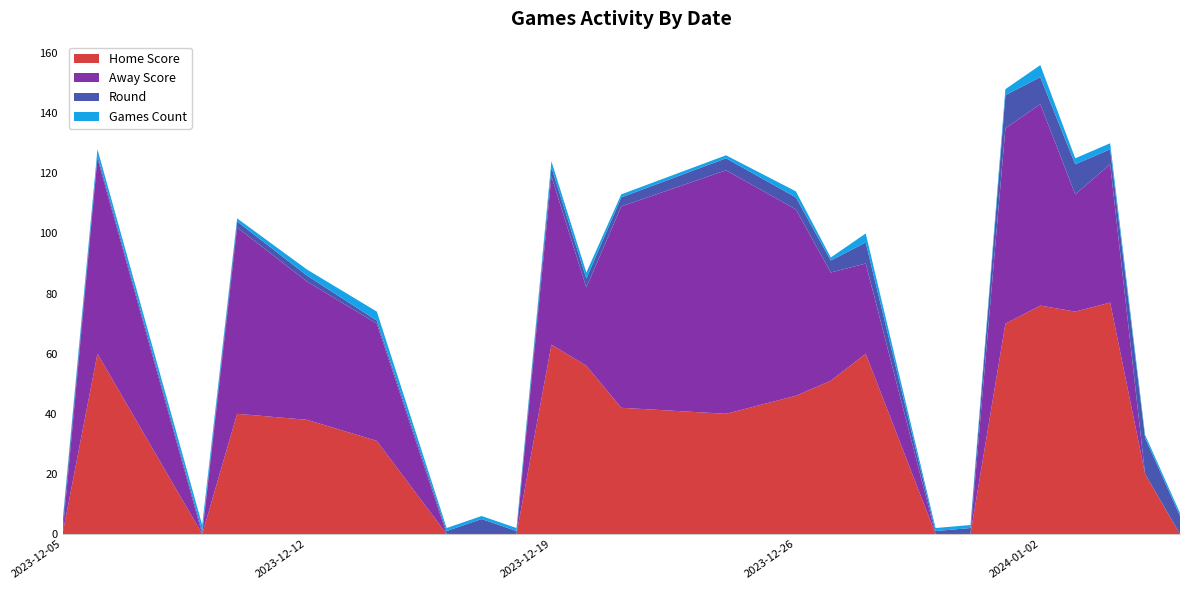

Reading left to right, extract all data points from this chart.

Home Score: 2023-12-05=0	2023-12-06=60	2023-12-09=0	2023-12-10=40	2023-12-12=38	2023-12-14=31	2023-12-16=0	2023-12-17=0	2023-12-18=0	2023-12-19=63	2023-12-20=56	2023-12-21=42	2023-12-24=40	2023-12-26=46	2023-12-27=51	2023-12-28=60	2023-12-30=0	2023-12-31=0	2024-01-01=70	2024-01-02=76	2024-01-03=74	2024-01-04=77	2024-01-05=20	2024-01-06=0
Away Score: 2023-12-05=0	2023-12-06=65	2023-12-09=0	2023-12-10=62	2023-12-12=46	2023-12-14=39	2023-12-16=0	2023-12-17=0	2023-12-18=0	2023-12-19=56	2023-12-20=26	2023-12-21=67	2023-12-24=81	2023-12-26=62	2023-12-27=36	2023-12-28=30	2023-12-30=0	2023-12-31=0	2024-01-01=65	2024-01-02=67	2024-01-03=39	2024-01-04=46	2024-01-05=0	2024-01-06=0
Round: 2023-12-05=3	2023-12-06=1	2023-12-09=1	2023-12-10=2	2023-12-12=2	2023-12-14=1	2023-12-16=1	2023-12-17=5	2023-12-18=1	2023-12-19=3	2023-12-20=3	2023-12-21=3	2023-12-24=4	2023-12-26=4	2023-12-27=4	2023-12-28=7	2023-12-30=1	2023-12-31=2	2024-01-01=11	2024-01-02=9	2024-01-03=10	2024-01-04=5	2024-01-05=12	2024-01-06=6
Games Count: 2023-12-05=1	2023-12-06=2	2023-12-09=2	2023-12-10=1	2023-12-12=2	2023-12-14=3	2023-12-16=1	2023-12-17=1	2023-12-18=1	2023-12-19=2	2023-12-20=2	2023-12-21=1	2023-12-24=1	2023-12-26=2	2023-12-27=1	2023-12-28=3	2023-12-30=1	2023-12-31=1	2024-01-01=2	2024-01-02=4	2024-01-03=2	2024-01-04=2	2024-01-05=1	2024-01-06=1